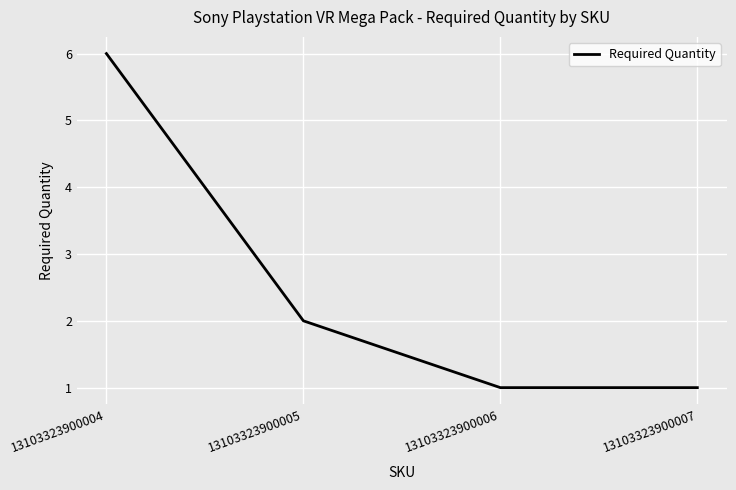

Where does the data first go above 2?

13103323900004